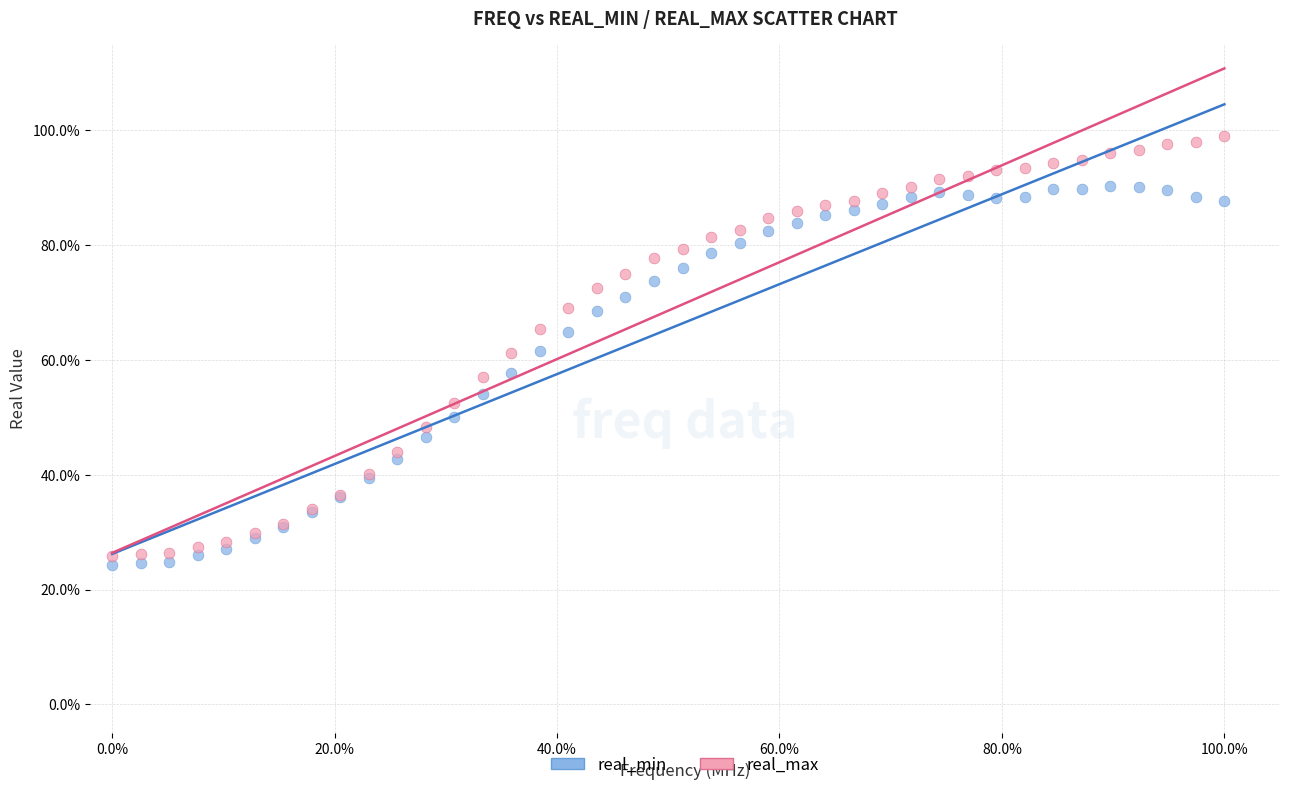

What are all the series names shown in the legend?

real_min, real_max